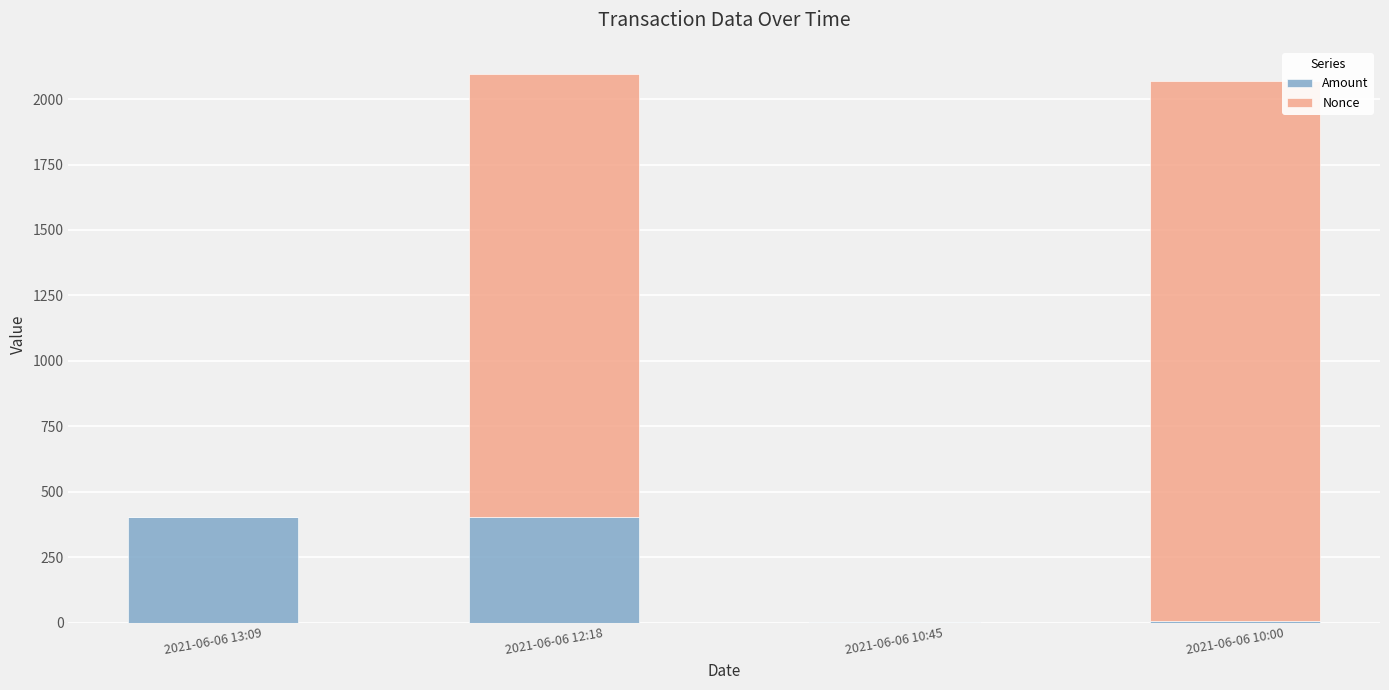

True or false: Amount has a value of 5.0 at 2021-06-06 10:00.

True